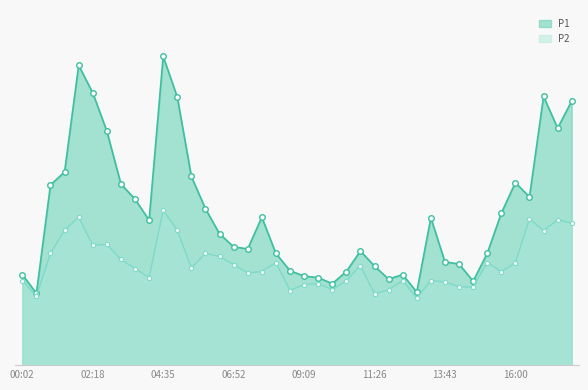

In P2, how many points are lower than both neighbors (excluding endpoints)?

12